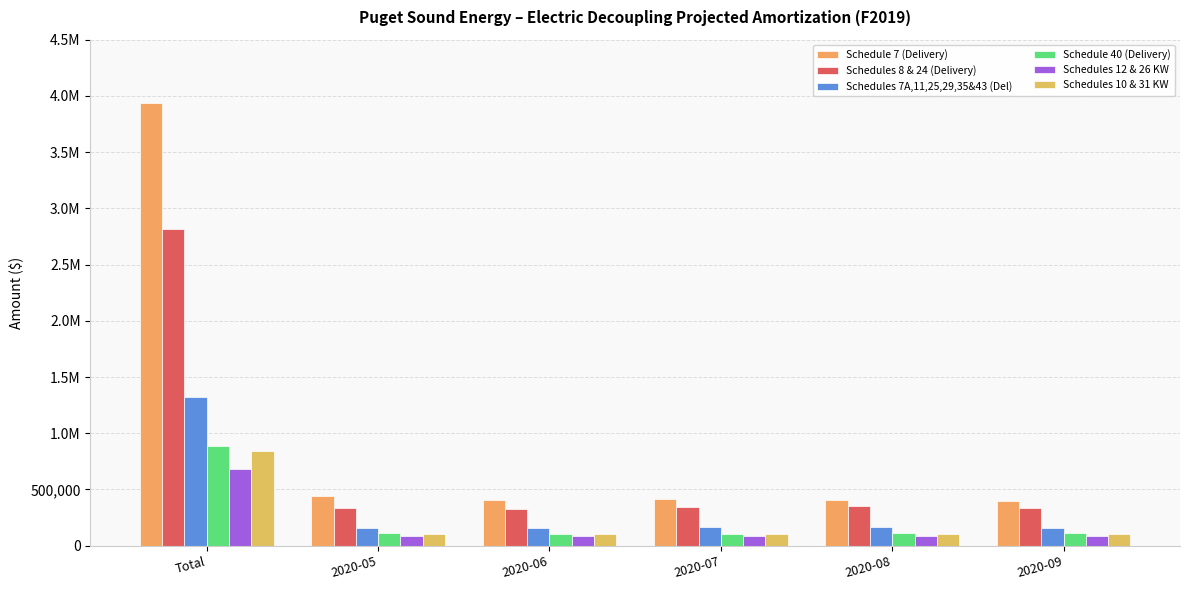

Are the bars horizontal?

No